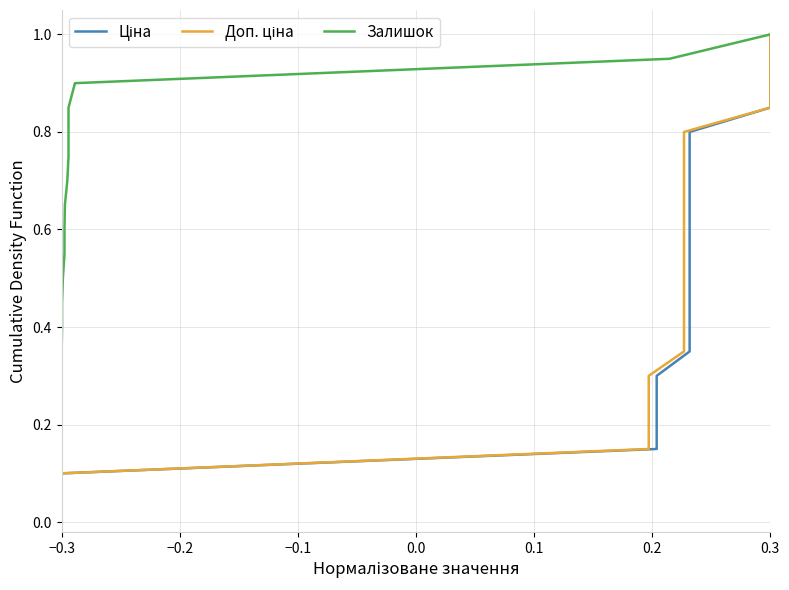

True or false: Ціна and Залишок intersect in this chart.

False